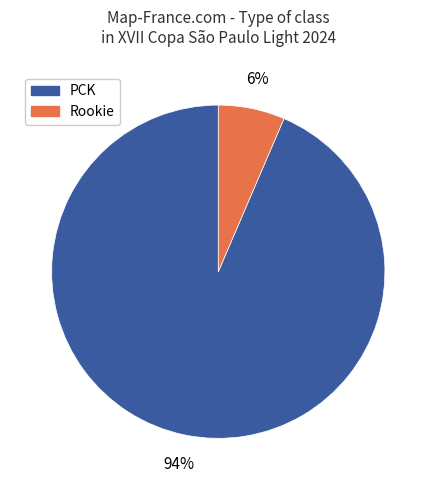

Do PCK and Rookie together represent more than half of the pie?

Yes